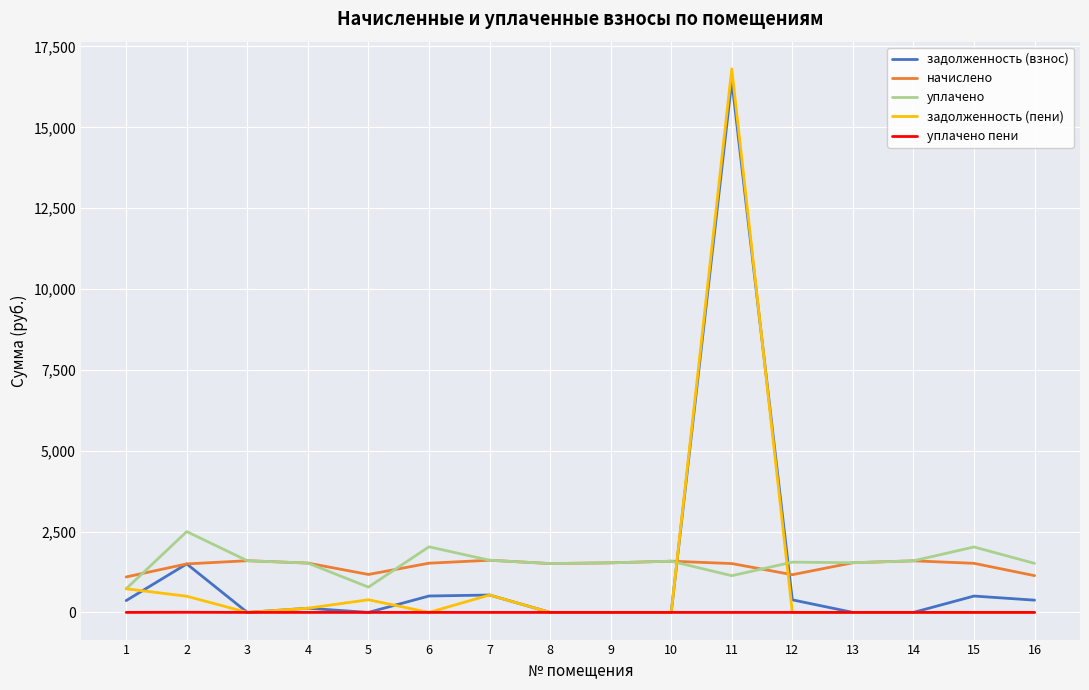

How many lines are shown in the chart?

5